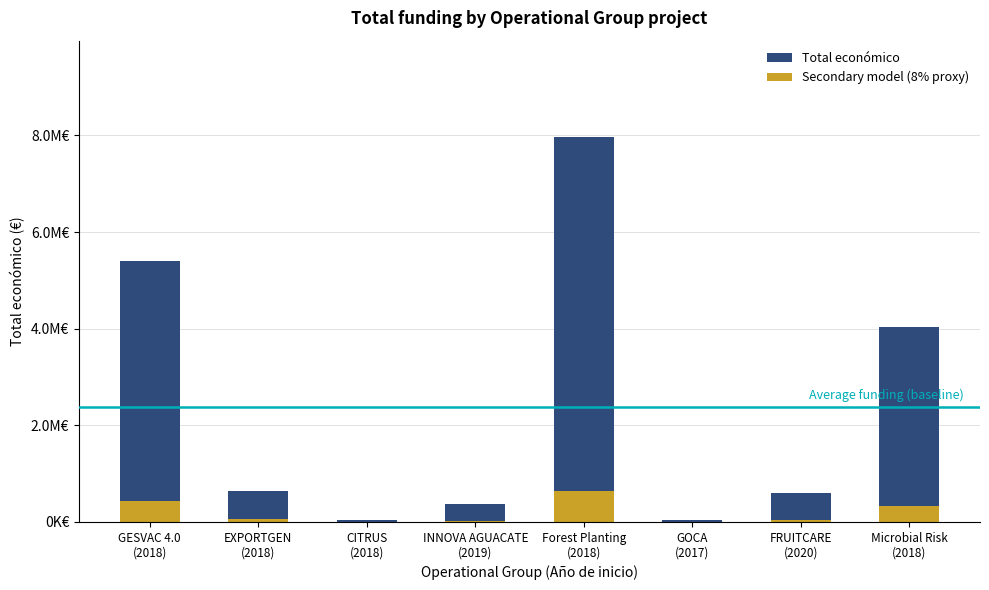

Which series has the widest spread of values?

Total económico